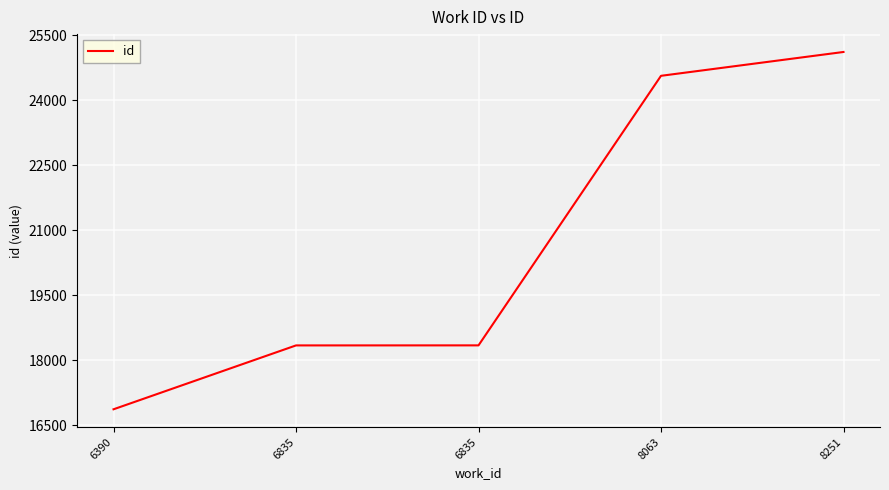

List the labels in order of value, smallest first.

6390, 6835, 6835, 8063, 8251